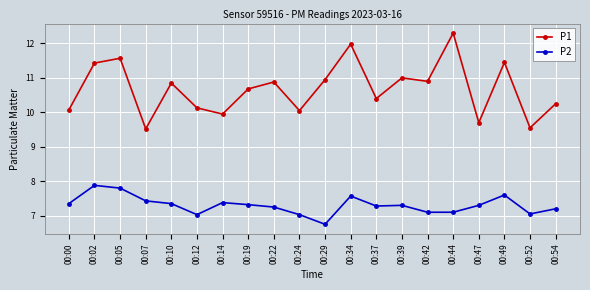

What is the total value across all series at 00:37?

17.7